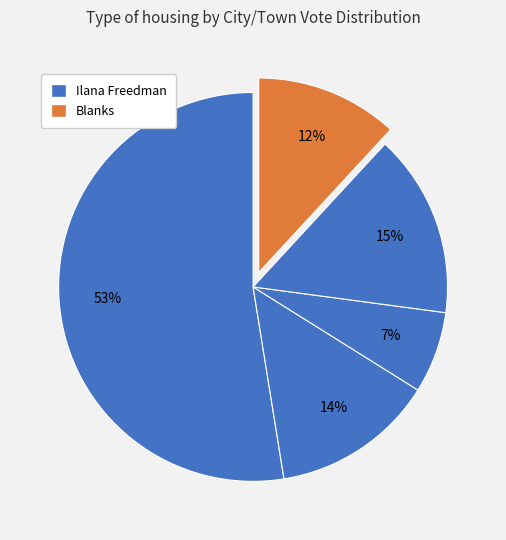

Count the number of slices in the pie.

5